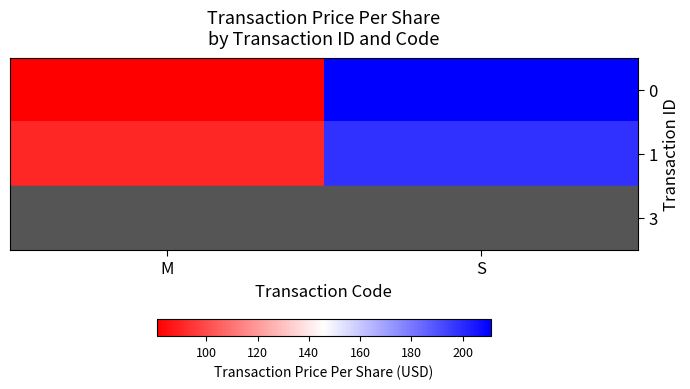

What is the average value of the 1 series?

144.3